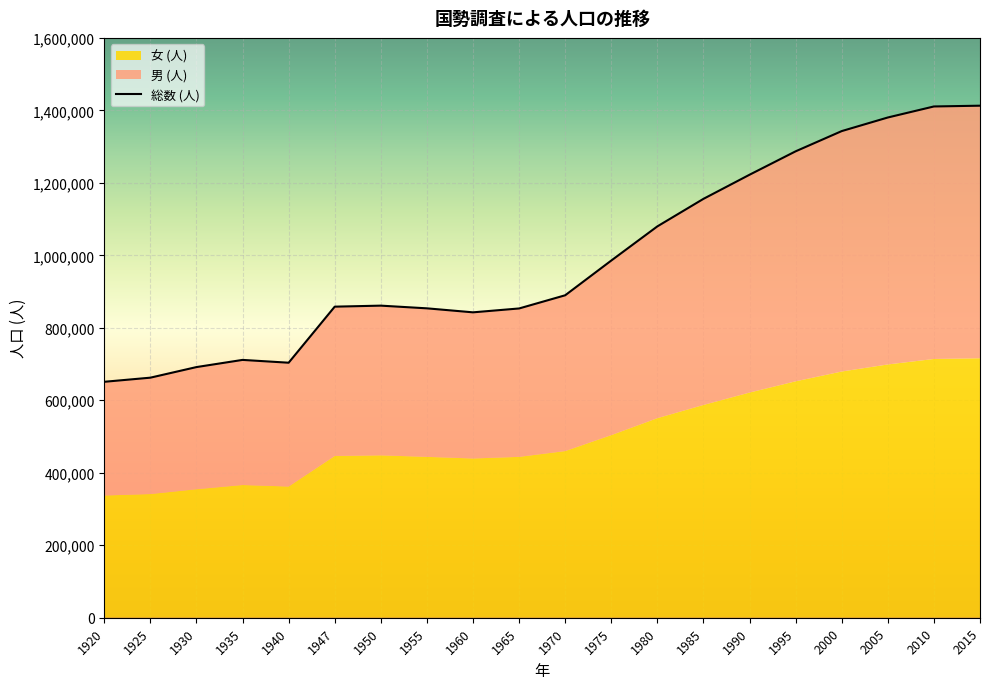

Reading left to right, list all the values displayed in this chart.

総数 (人): 651050	662412	691631	711436	703679	858367	861180	853734	842695	853385	889768	985621	1079898	1155844	1222411	1287005	1342832	1380361	1410777	1412916
男 (人): 313737	321071	337016	345185	341631	412035	413110	409813	403281	409502	429885	481733	529208	568735	601082	634648	663432	681474	696769	696941
女 (人): 337313	341341	354615	366251	362048	446332	448070	443921	439414	443883	459883	503888	550690	587109	621329	652357	679400	698887	714008	715975